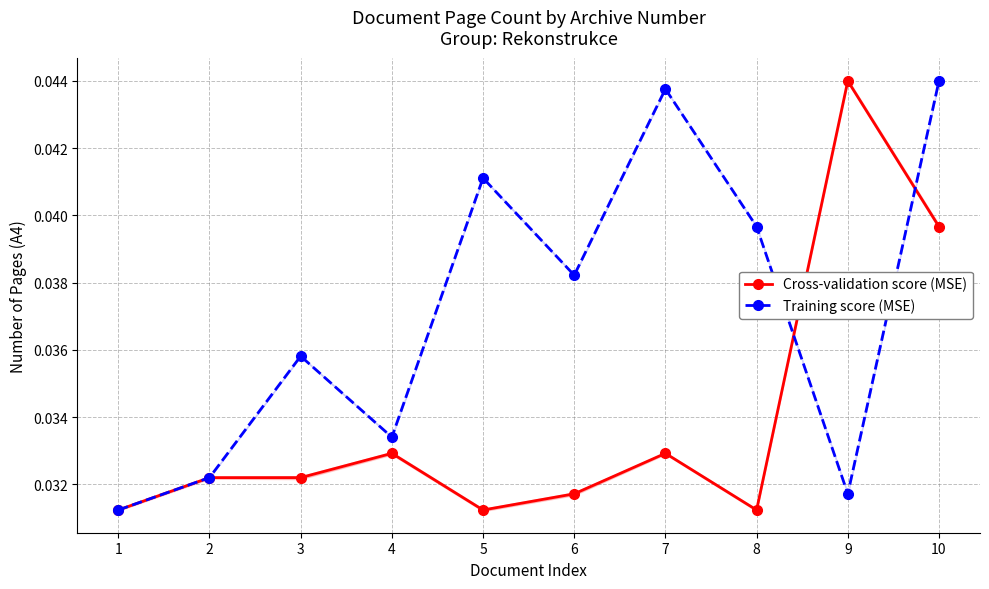

Is this an area chart (filled region under the line)?

No